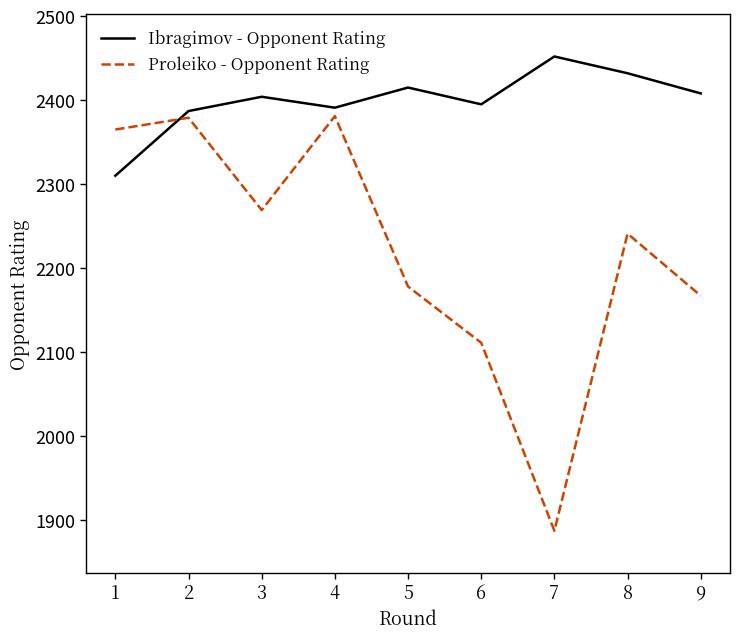

What is the difference between the Proleiko - Opponent Rating values at 2 and 8?

138